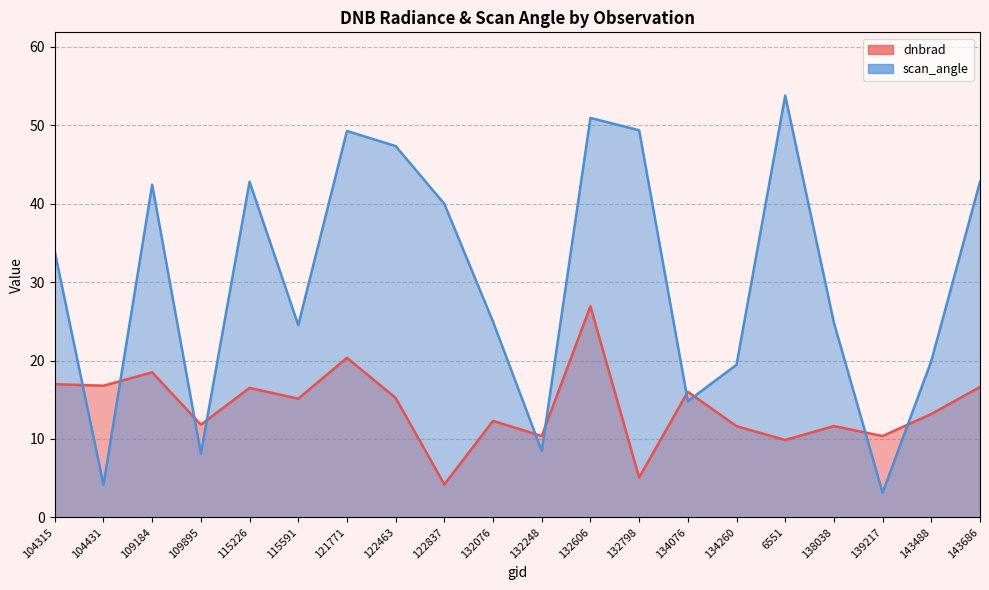

Reading right to left, what are all the values shown in this chart?

dnbrad: 16.6	13.2	10.4	11.6	9.9	11.6	16.0	5.1	26.9	10.4	12.3	4.2	15.2	20.3	15.1	16.5	11.8	18.5	16.8	17.0
scan_angle: 42.8	19.9	3.1	24.8	53.8	19.5	14.8	49.4	50.9	8.5	24.9	40.0	47.3	49.3	24.5	42.8	8.2	42.4	4.1	33.9